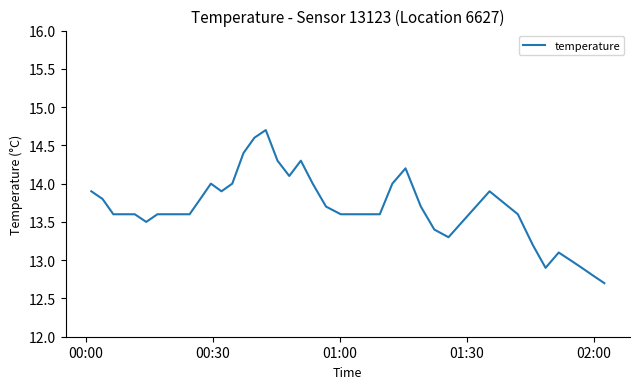

What is the minimum value shown in the chart?

12.7